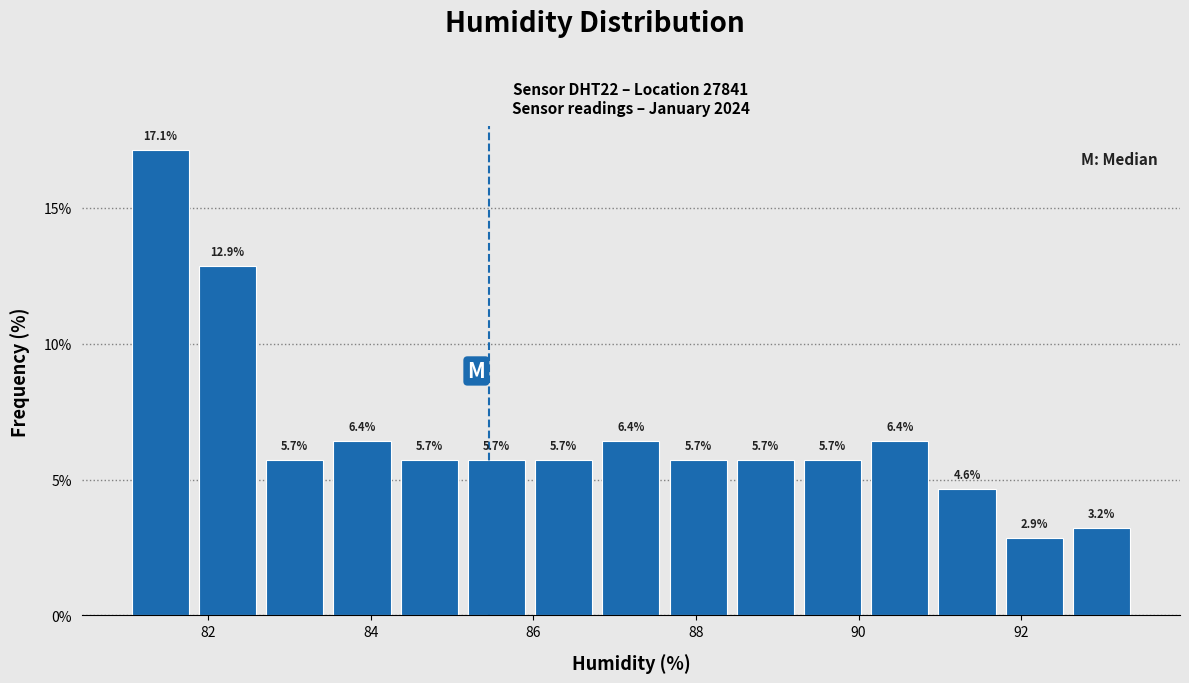

Which range on the x-axis has the tallest bar?

81.0 to 81.8